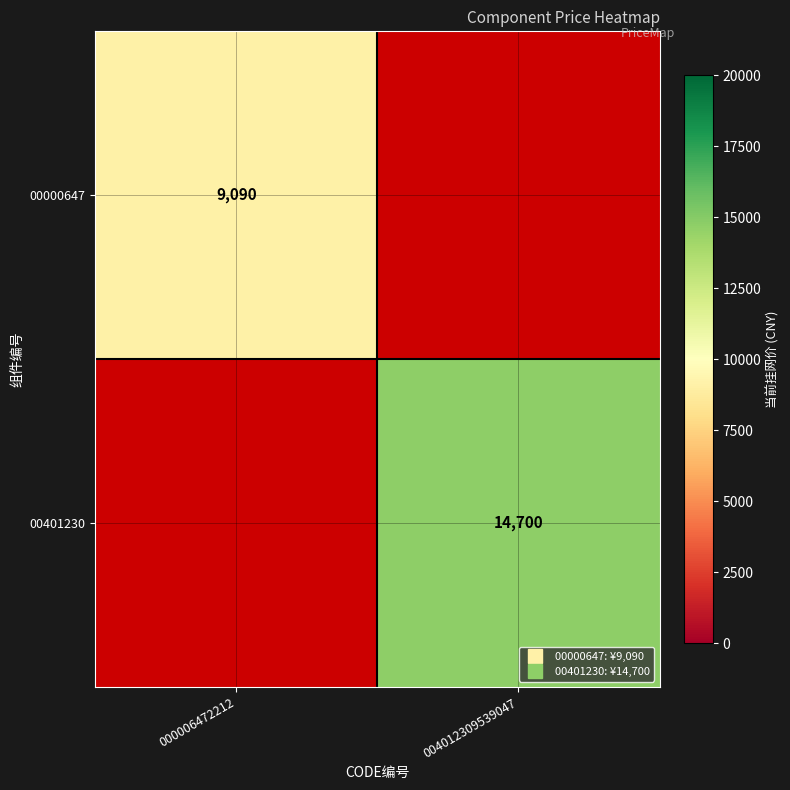

At which category is the sum across all series the highest?

004012309539047